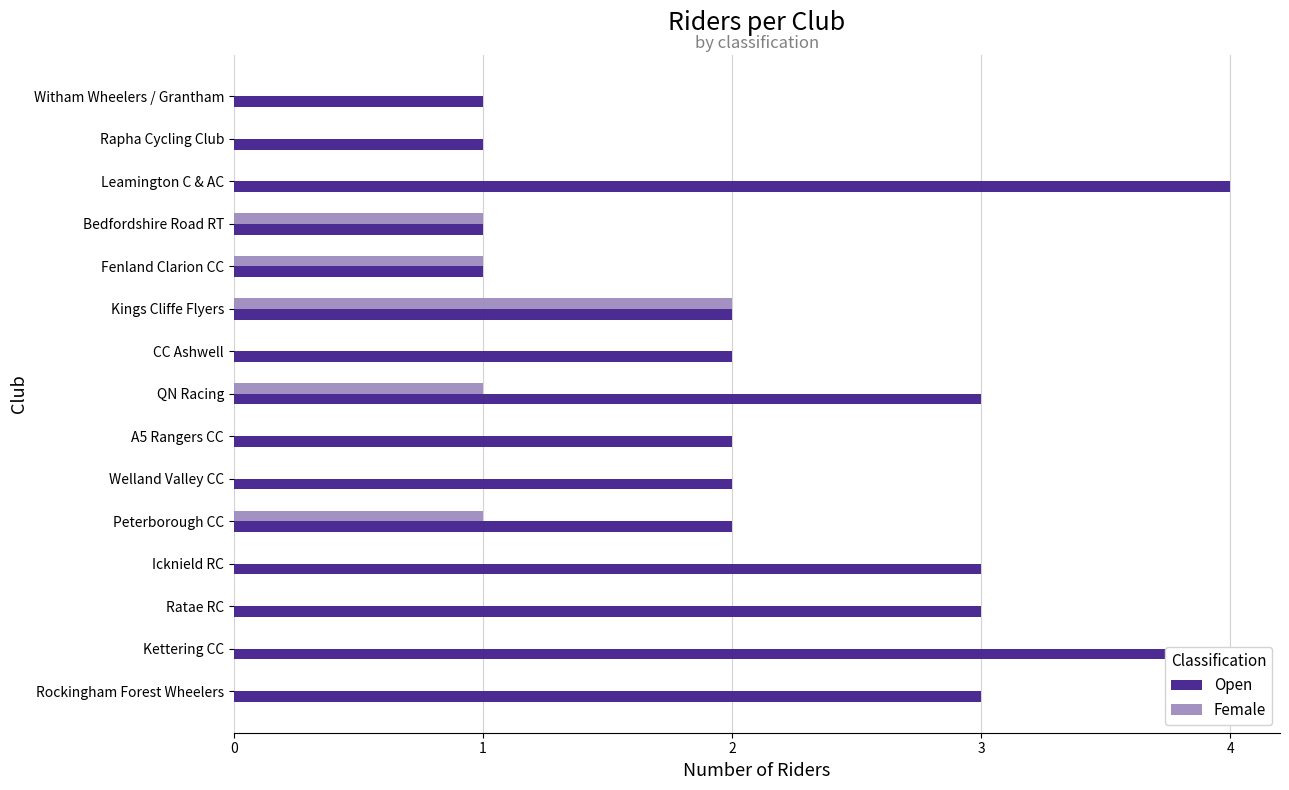

What is the highest value of the Female series?

2